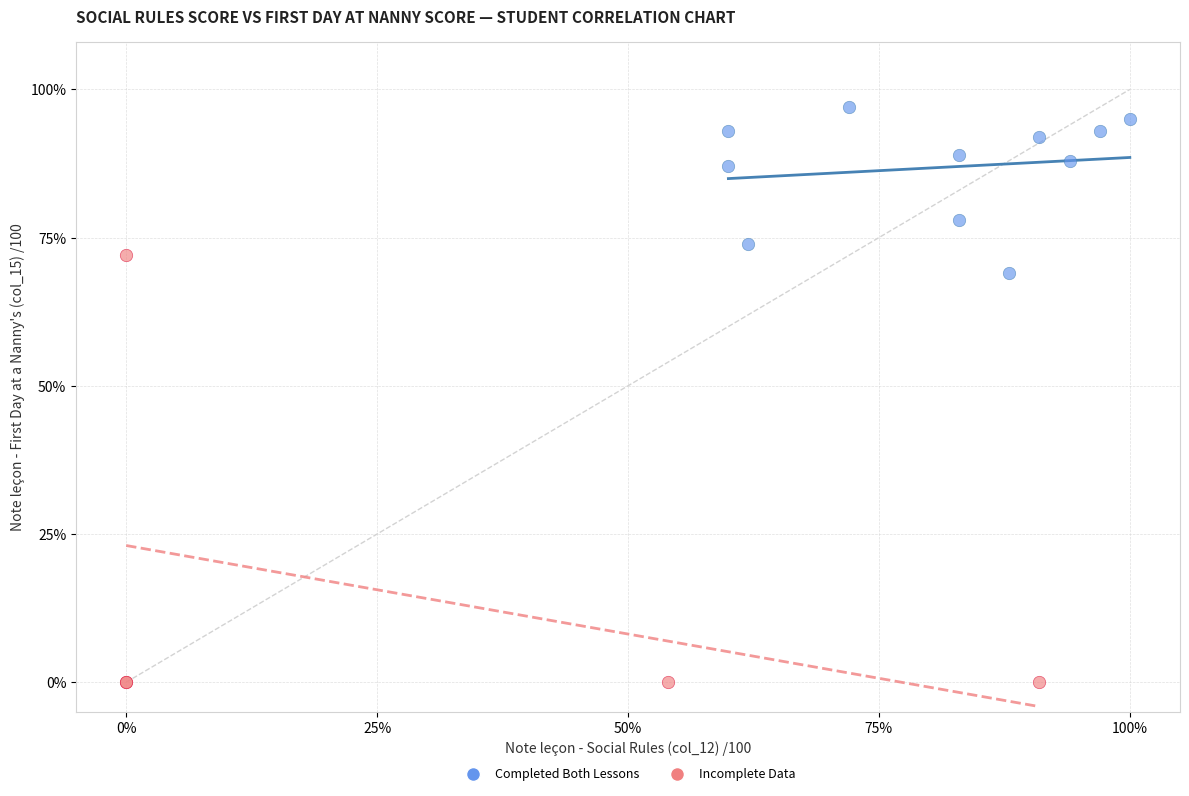

Which series reaches the minimum Y coordinate?

Incomplete Data